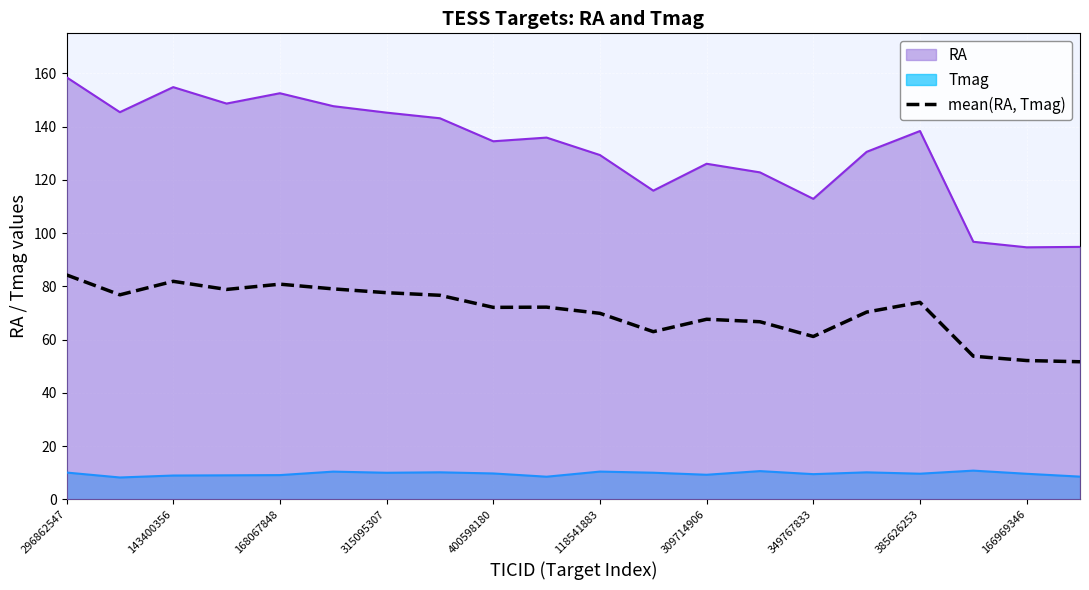

What is the difference between the maximum and minimum values in the RA series?

63.9